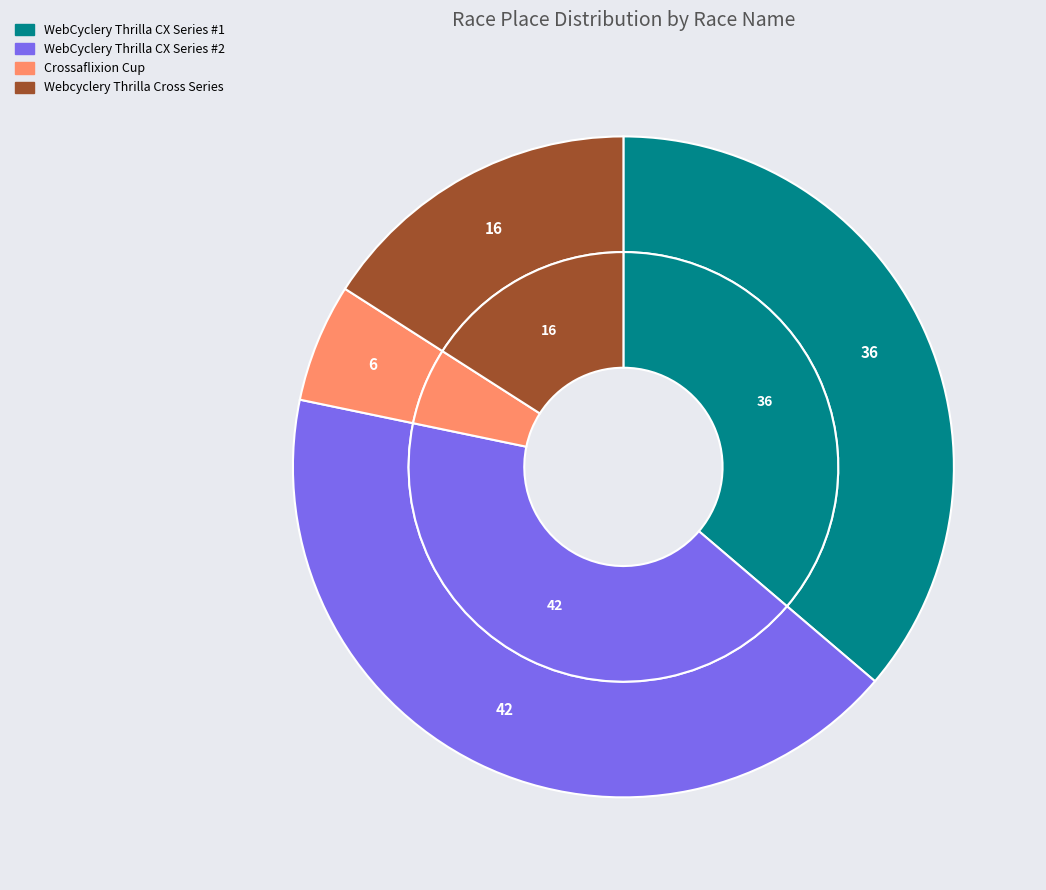

To the nearest percent, what portion does WebCyclery Thrilla CX Series #1 represent?

36%